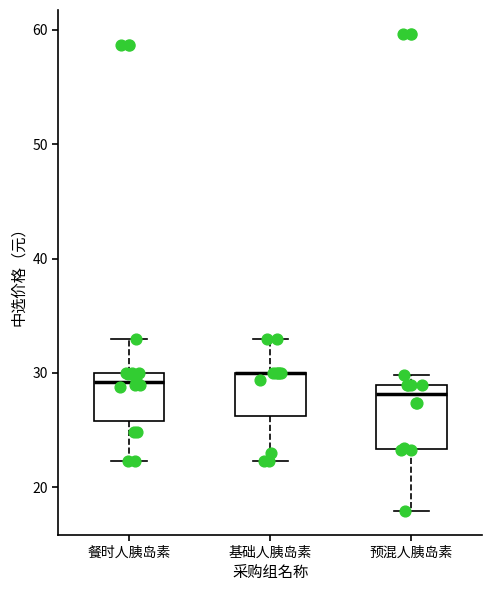

Which box is the tallest, from its lower edge to its upper edge?

预混人胰岛素